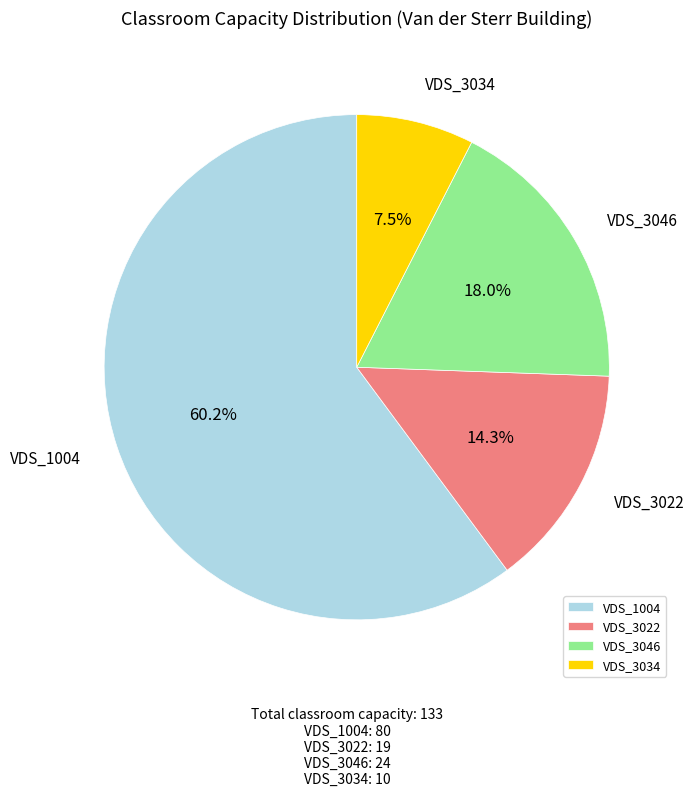

How much of the chart is everything except VDS_3034?

92.5%